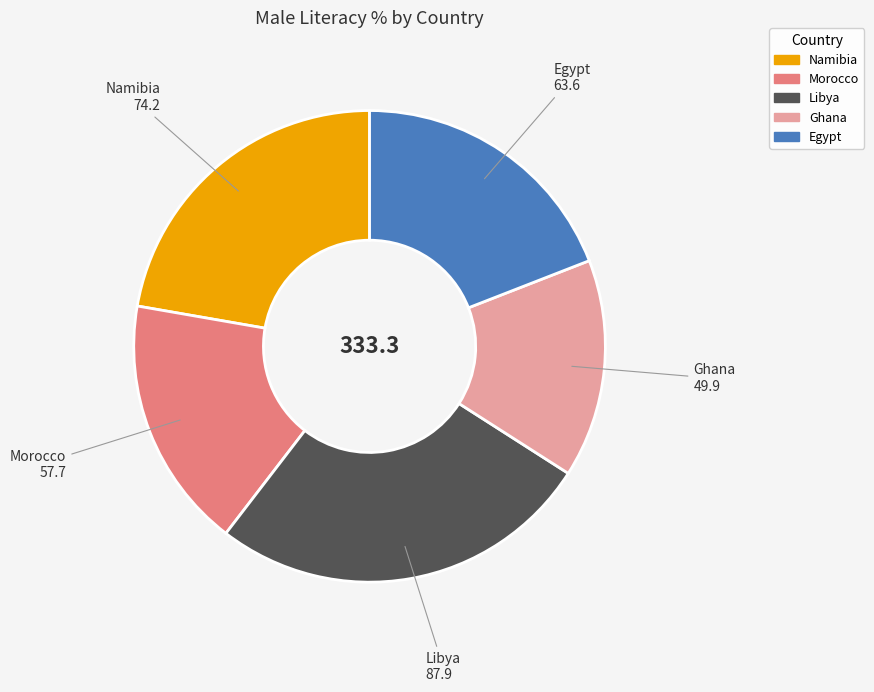

Between Ghana and Egypt, which is larger?

Egypt